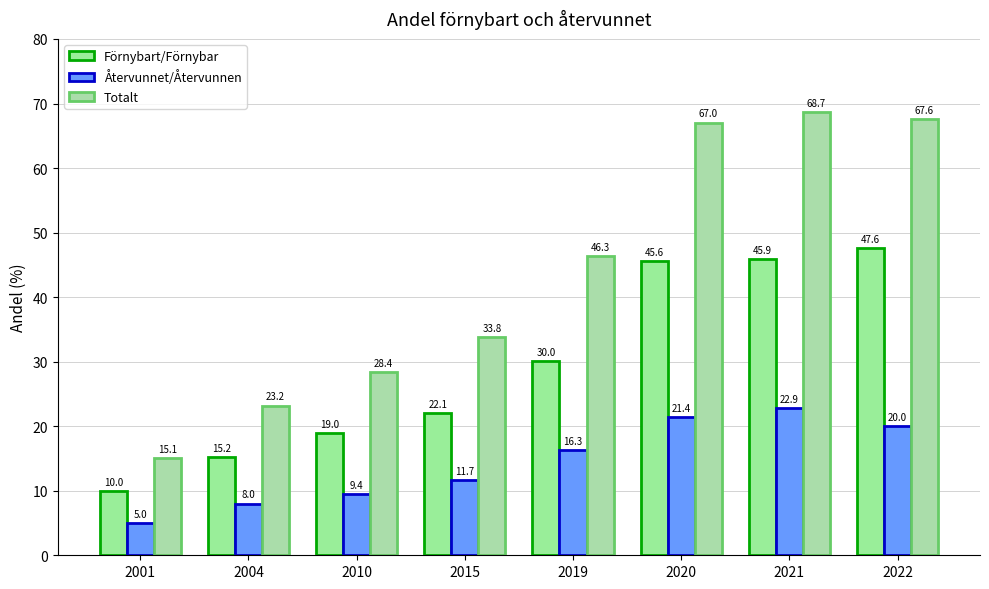

Reading right to left, extract all data points from this chart.

Förnybart/Förnybar: 2022=47.6	2021=45.9	2020=45.6	2019=30.0	2015=22.1	2010=19.0	2004=15.2	2001=10.0
Återvunnet/Återvunnen: 2022=20.0	2021=22.9	2020=21.4	2019=16.3	2015=11.7	2010=9.4	2004=8.0	2001=5.0
Totalt: 2022=67.6	2021=68.7	2020=67.0	2019=46.3	2015=33.8	2010=28.4	2004=23.2	2001=15.1